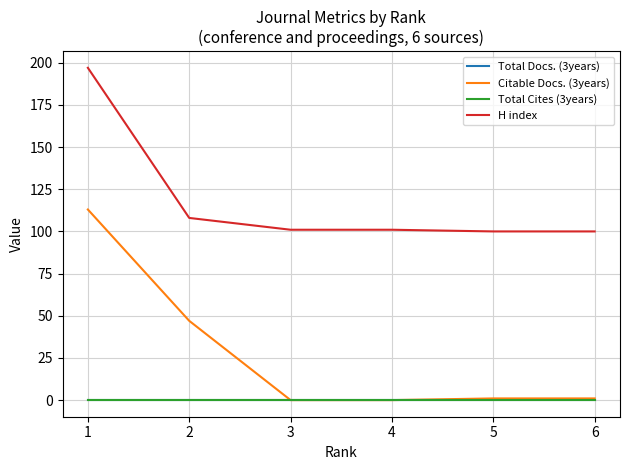

Does the chart have visible grid lines?

Yes